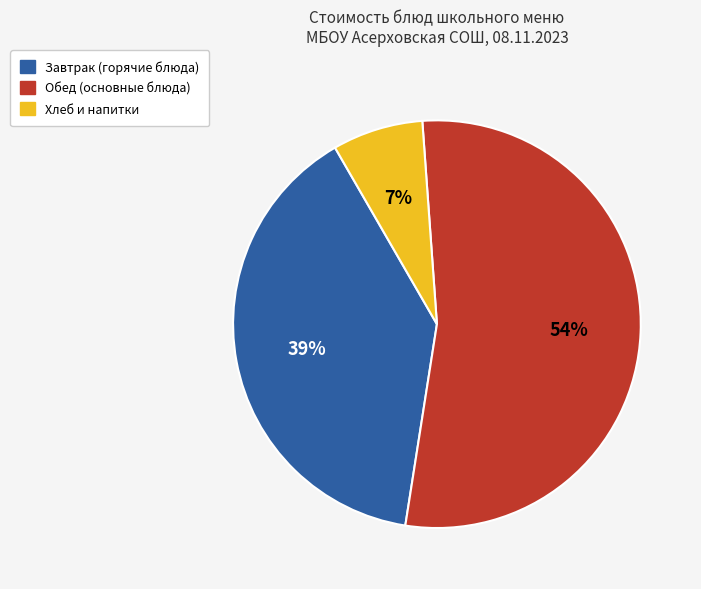

Is the sum of Завтрак (горячие блюда) and Хлеб и напитки greater than half?

No